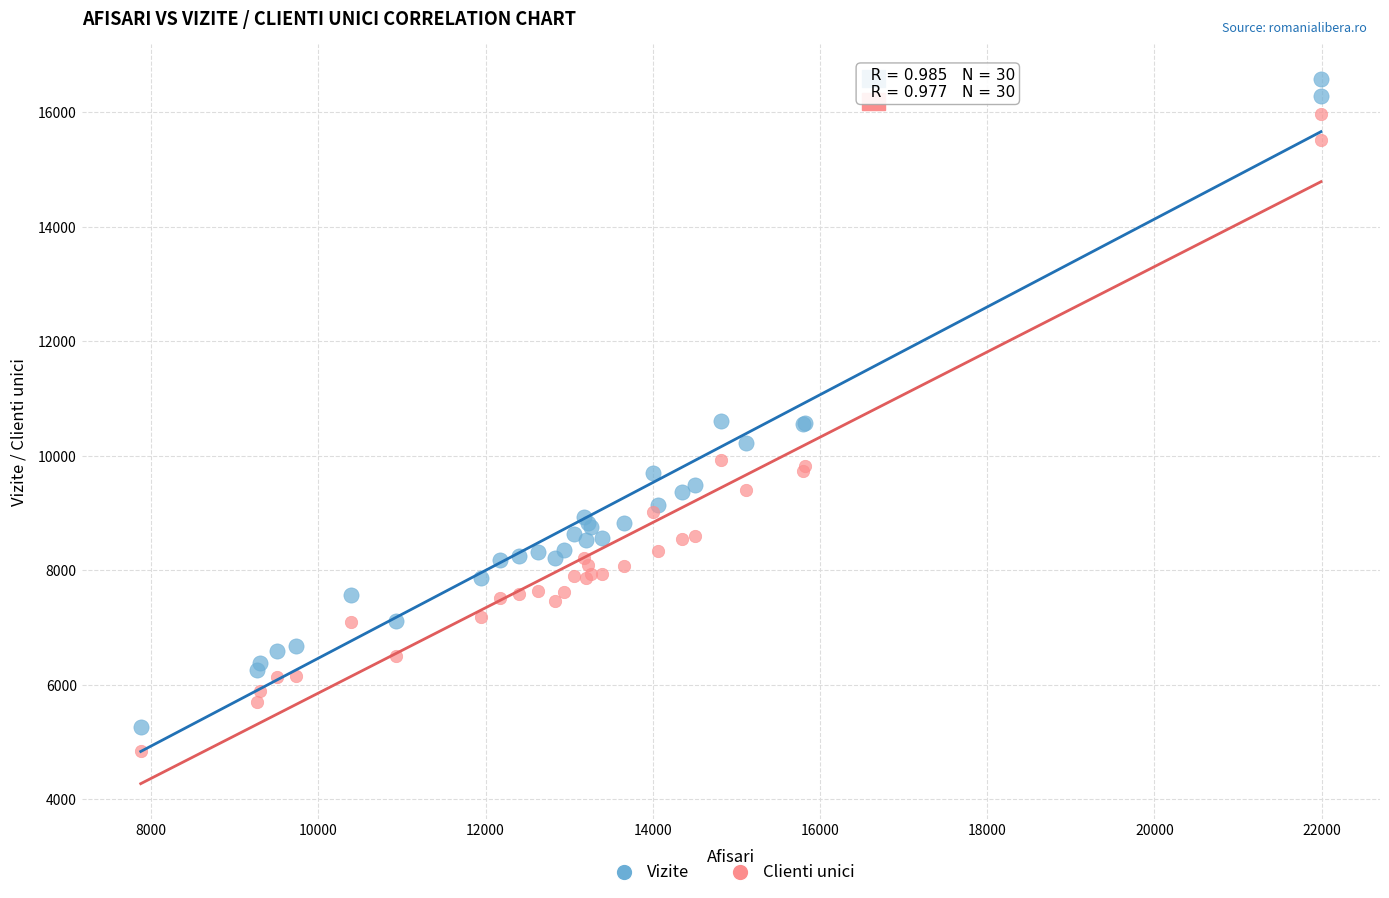

Which series contains the highest Y value?

Vizite